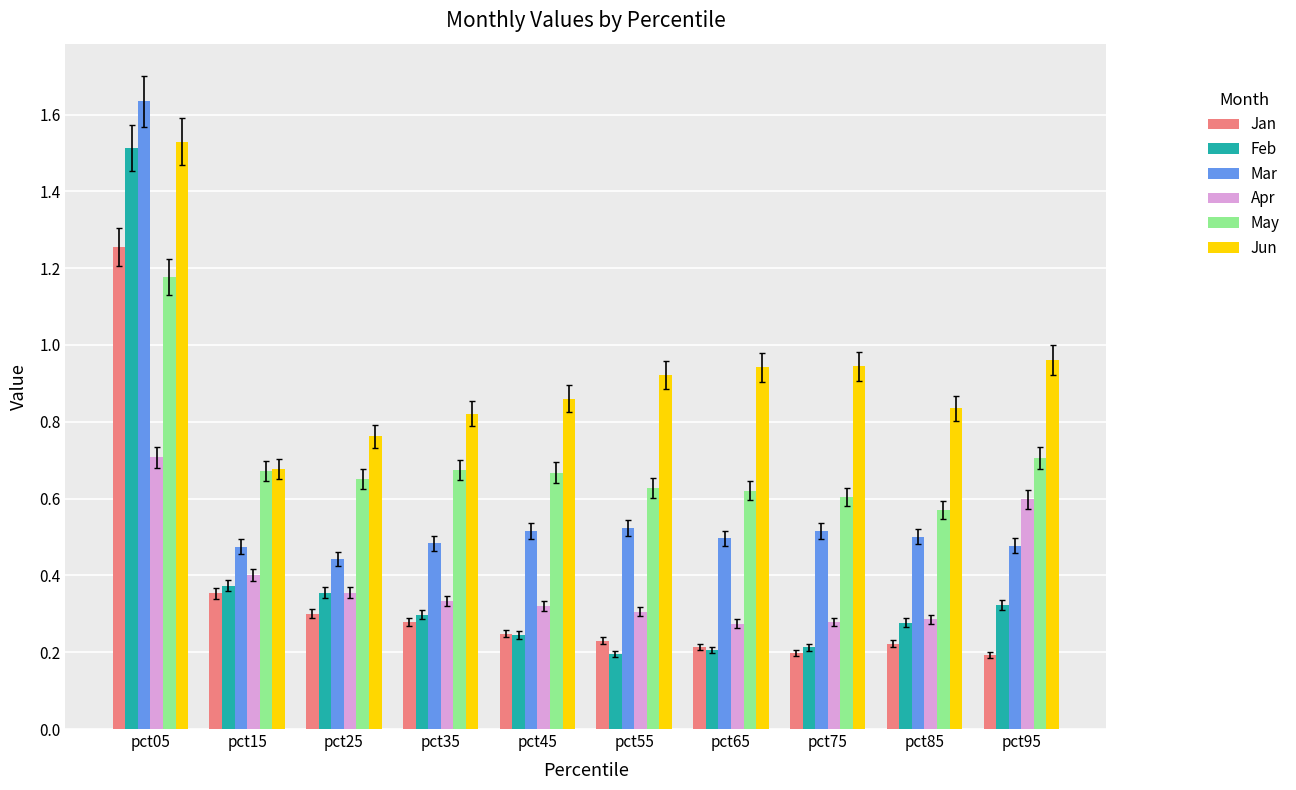

Count the May values in the range 0 to 1.

9